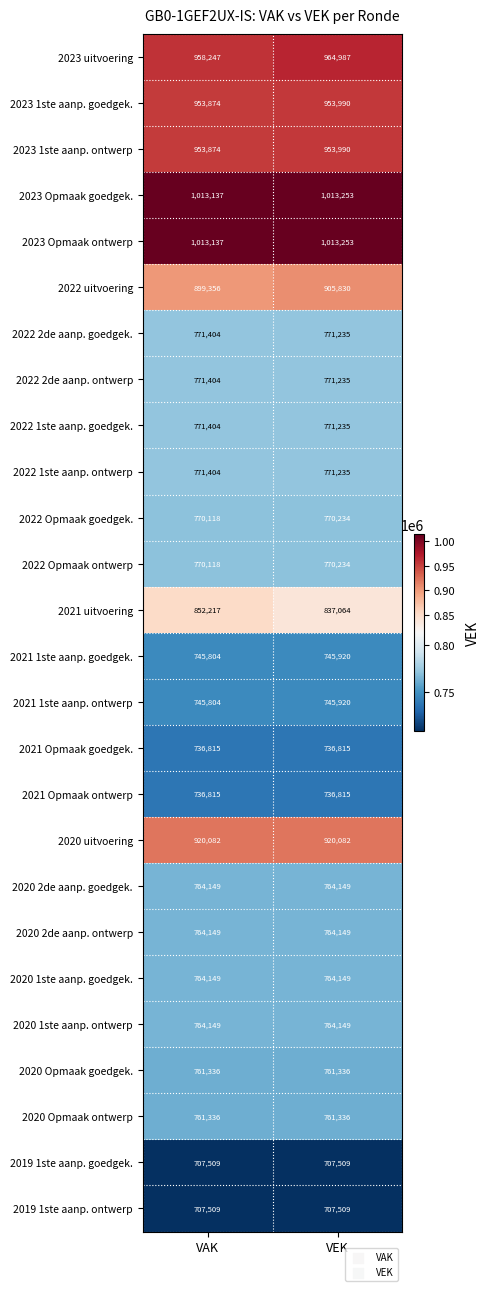

Is the value of 2021 1ste aanp. goedgek. at VAK greater than the value of 2022 Opmaak ontwerp at VEK?

No